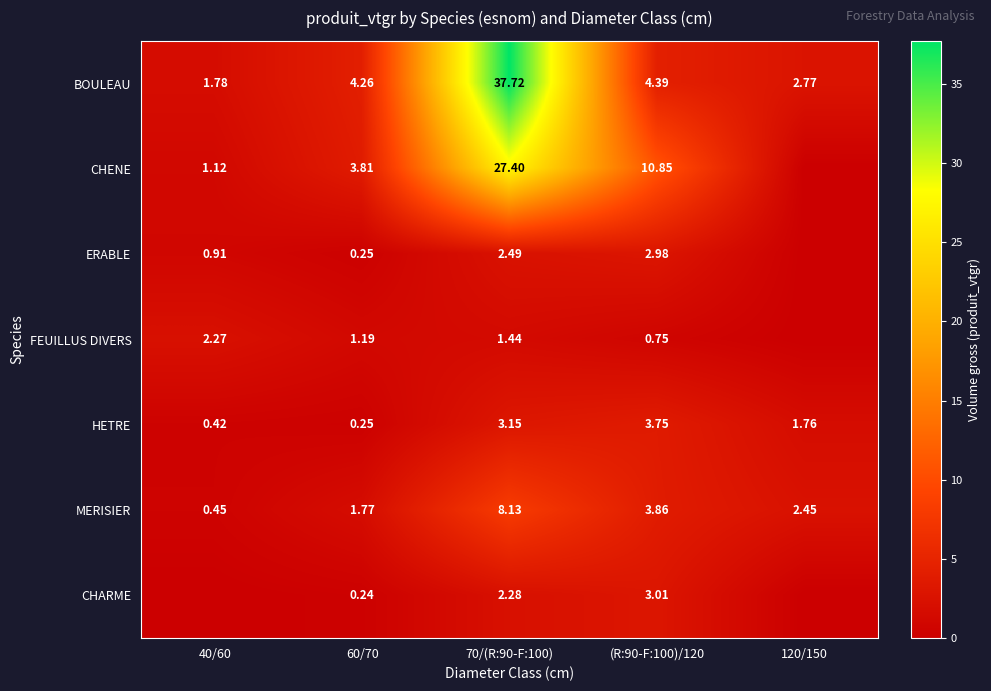

Rank the series at 70/(R:90-F:100) from highest to lowest value.

BOULEAU, CHENE, MERISIER, HETRE, ERABLE, CHARME, FEUILLUS DIVERS